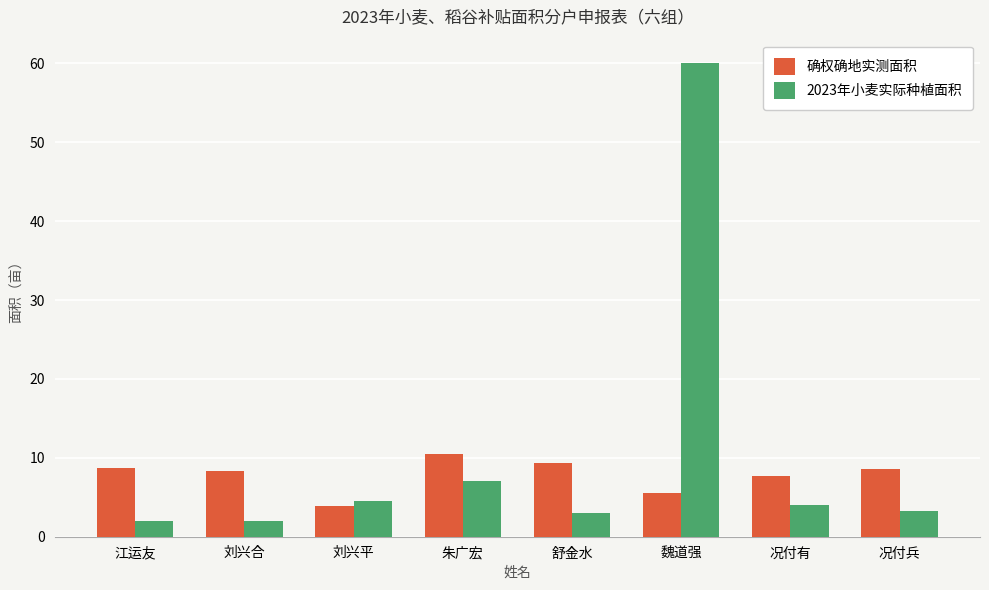

The 2023年小麦实际种植面积 series shows 4.5 at 刘兴平. True or false?

True